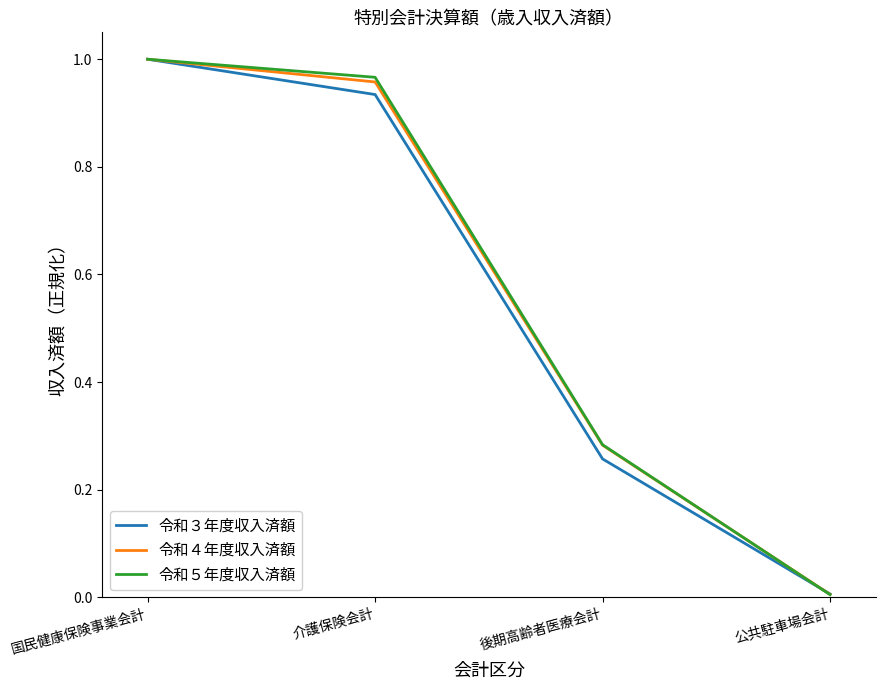

Is the value of 令和３年度収入済額 at 公共駐車場会計 greater than the value of 令和４年度収入済額 at 介護保険会計?

No